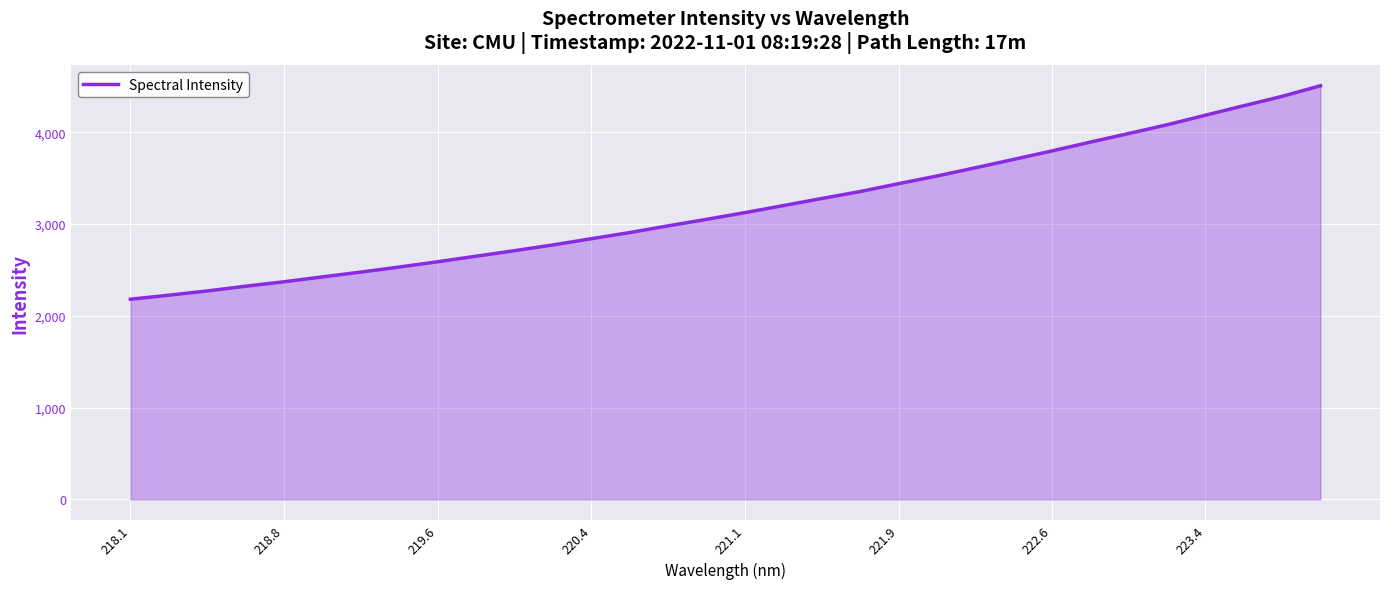

What is the maximum value shown in the chart?

4507.6